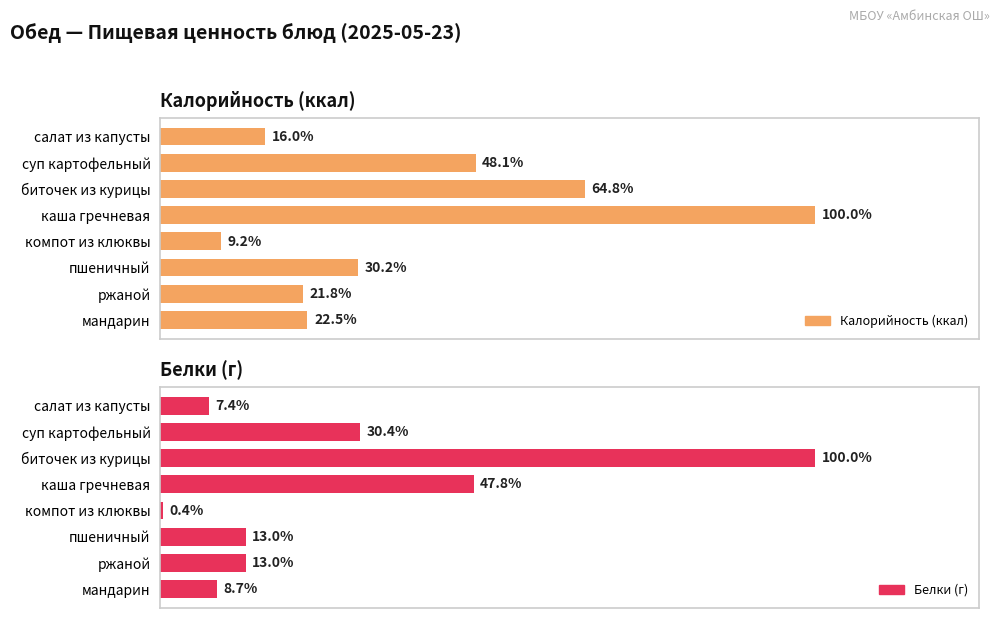

What is the value of the Белки (г) bar at the 5th from the left?

0.1